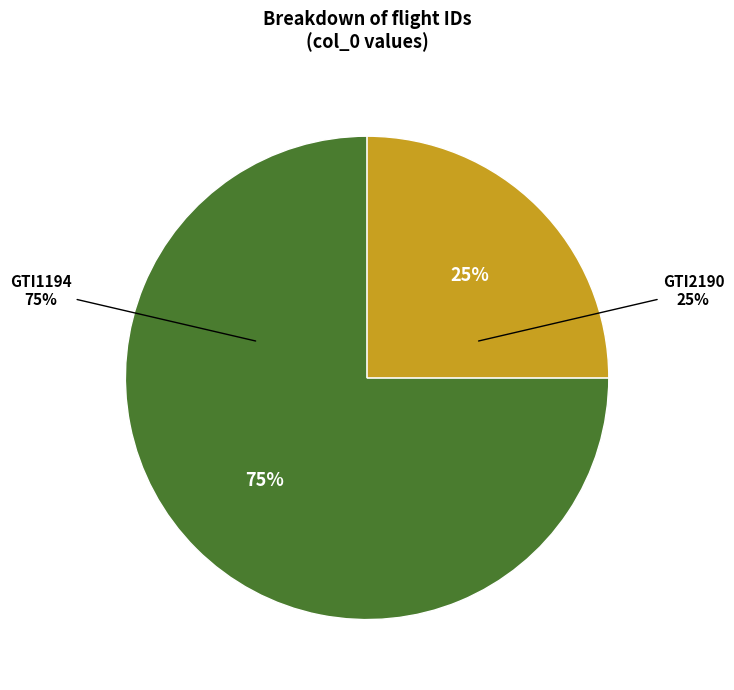

Rank the categories by value from lowest to highest.

GTI2190, GTI1194